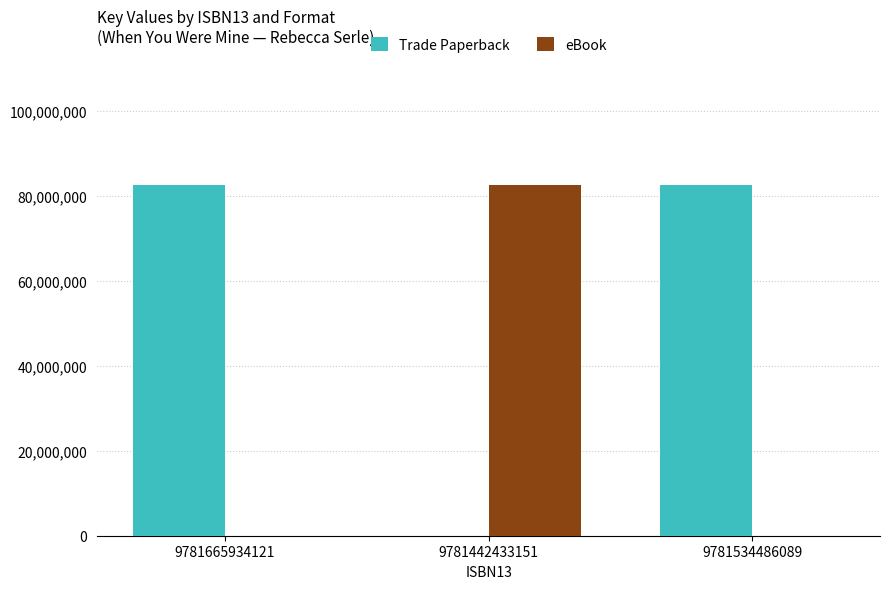

Is the value of Trade Paperback at 9781665934121 greater than the value of eBook at 9781534486089?

Yes